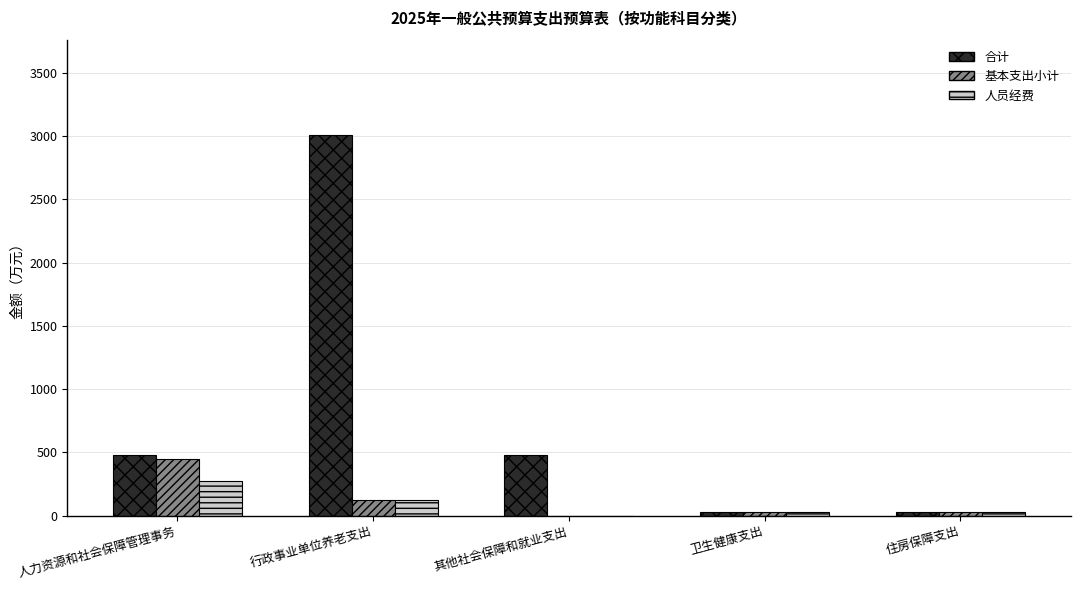

What is the maximum value for 人员经费?

277.6